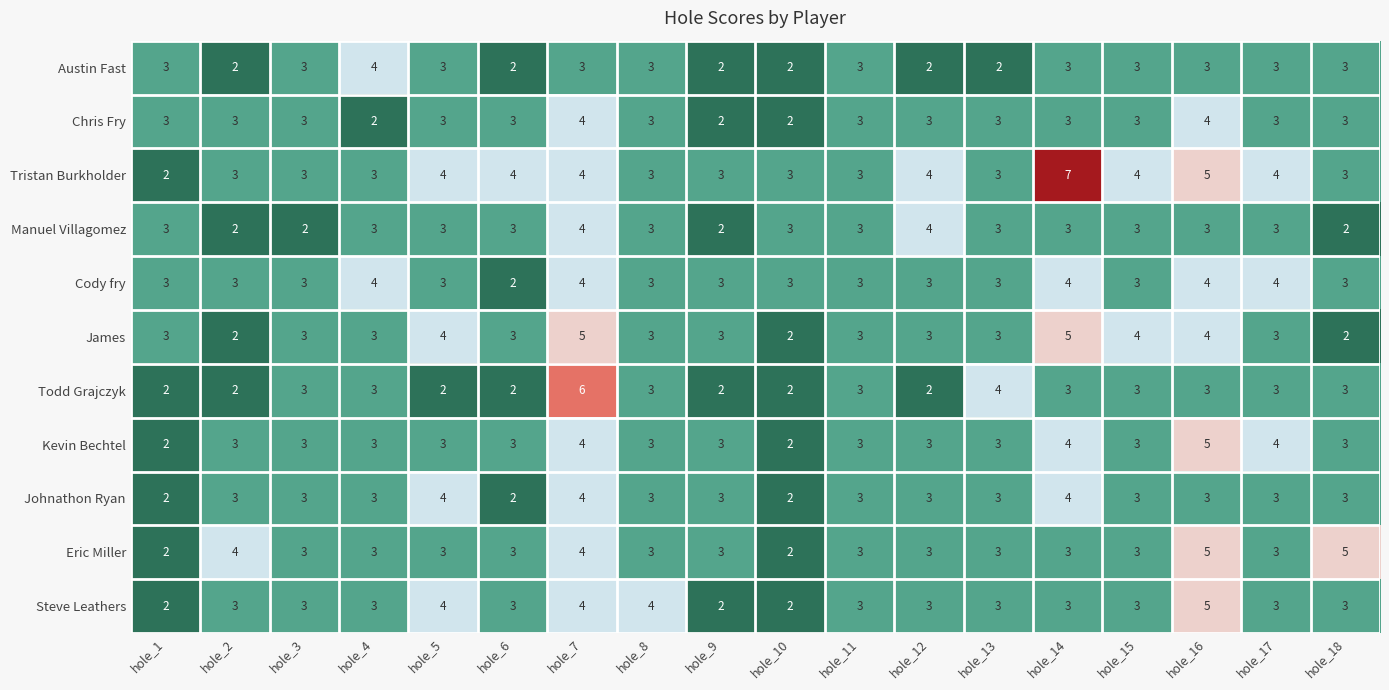

The Chris Fry series shows 3 at hole_1. True or false?

True